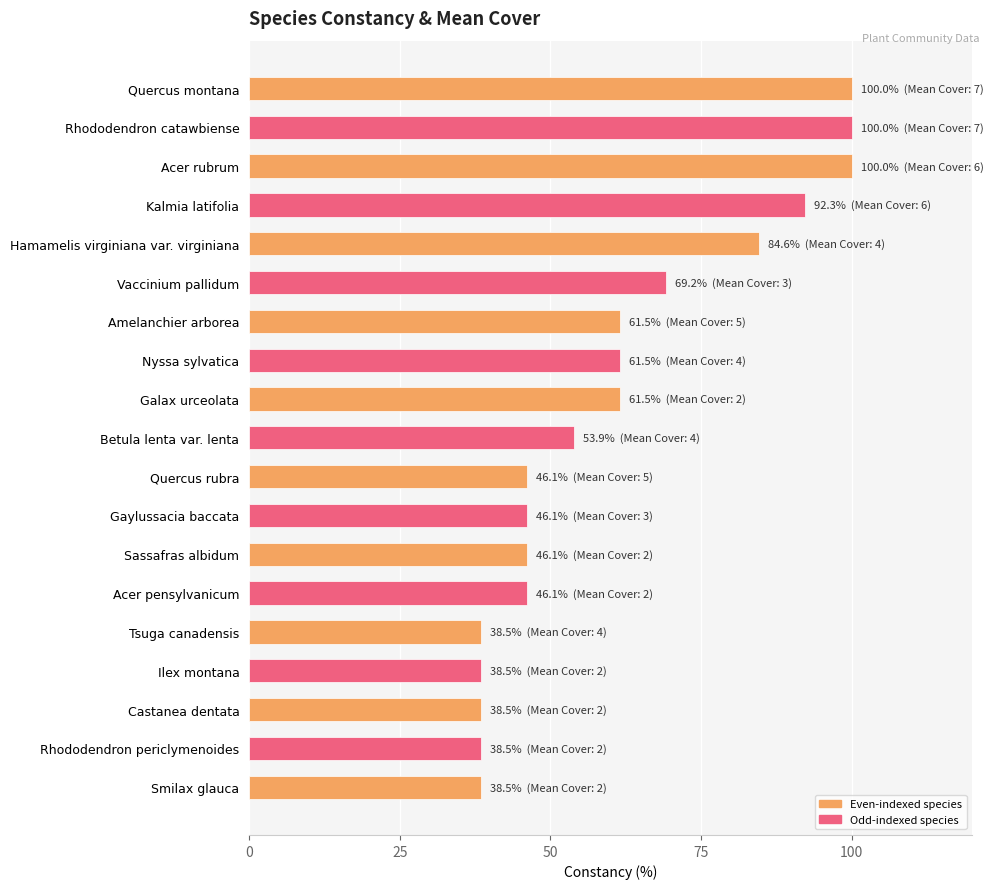

The value at Nyssa sylvatica is 95.4. True or false?

False